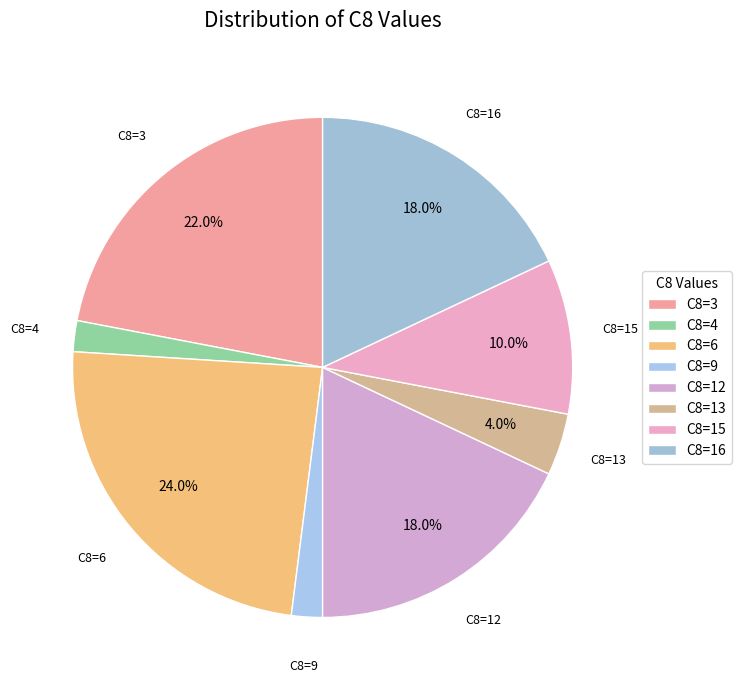

Is there any slice that represents more than half of the pie?

No